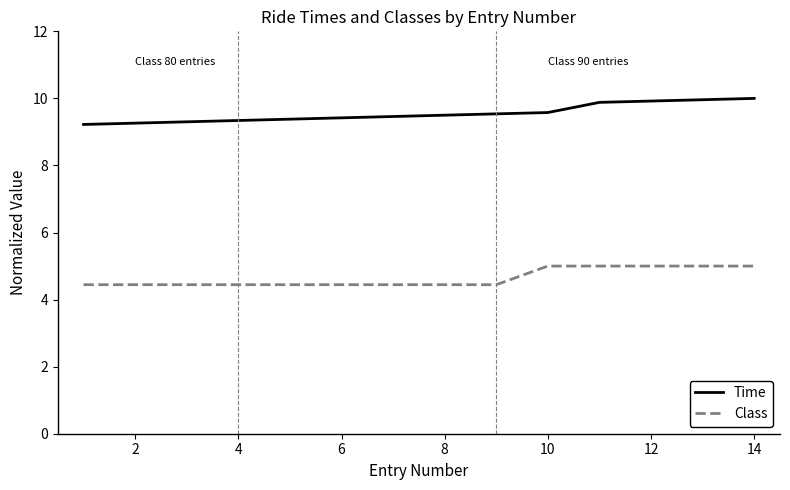

What is the greatest value displayed?

10.0